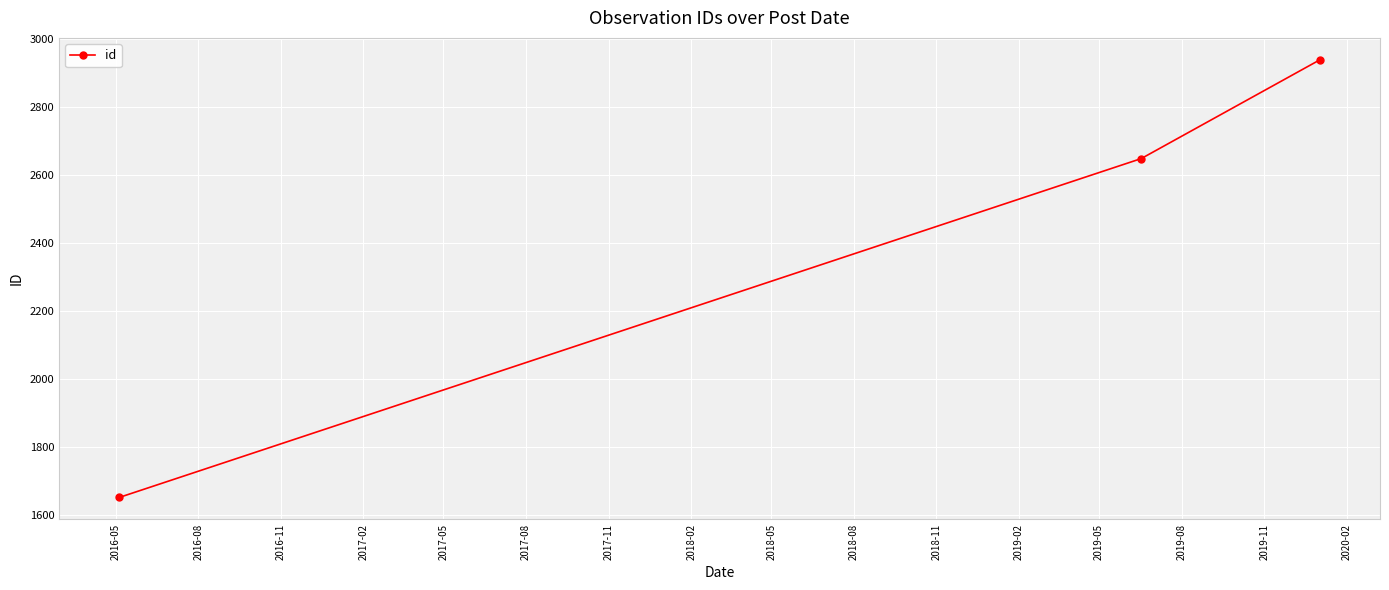

What is the smallest value displayed?

1651